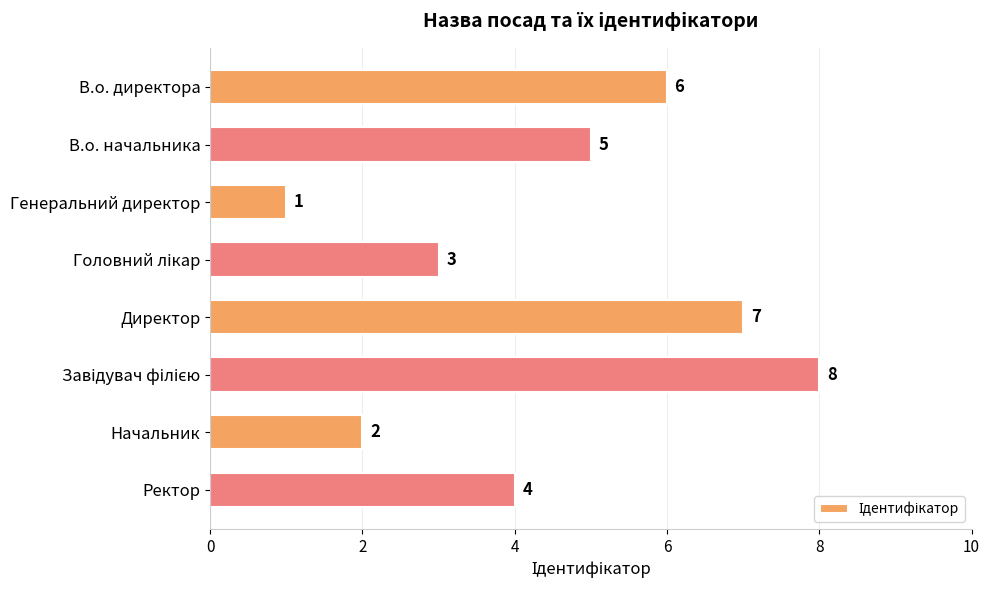

How many values are below 5?

4